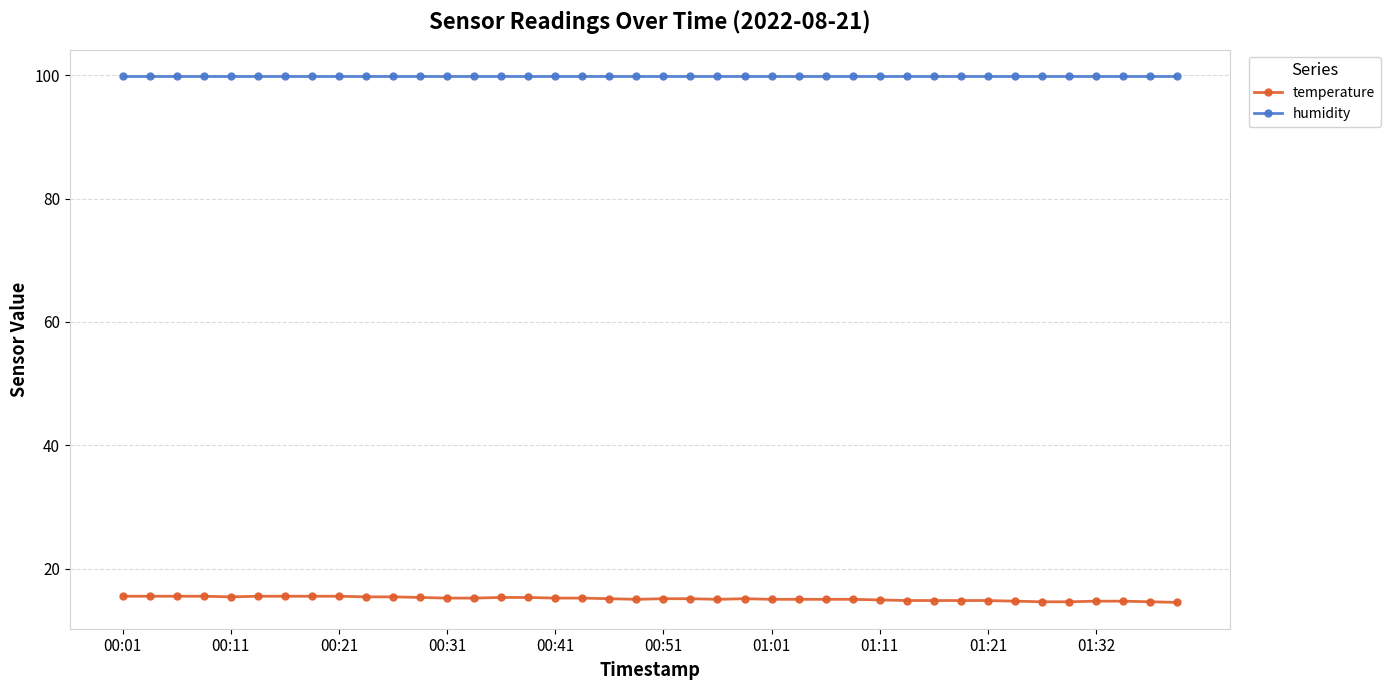

What is the minimum value for humidity?

99.9